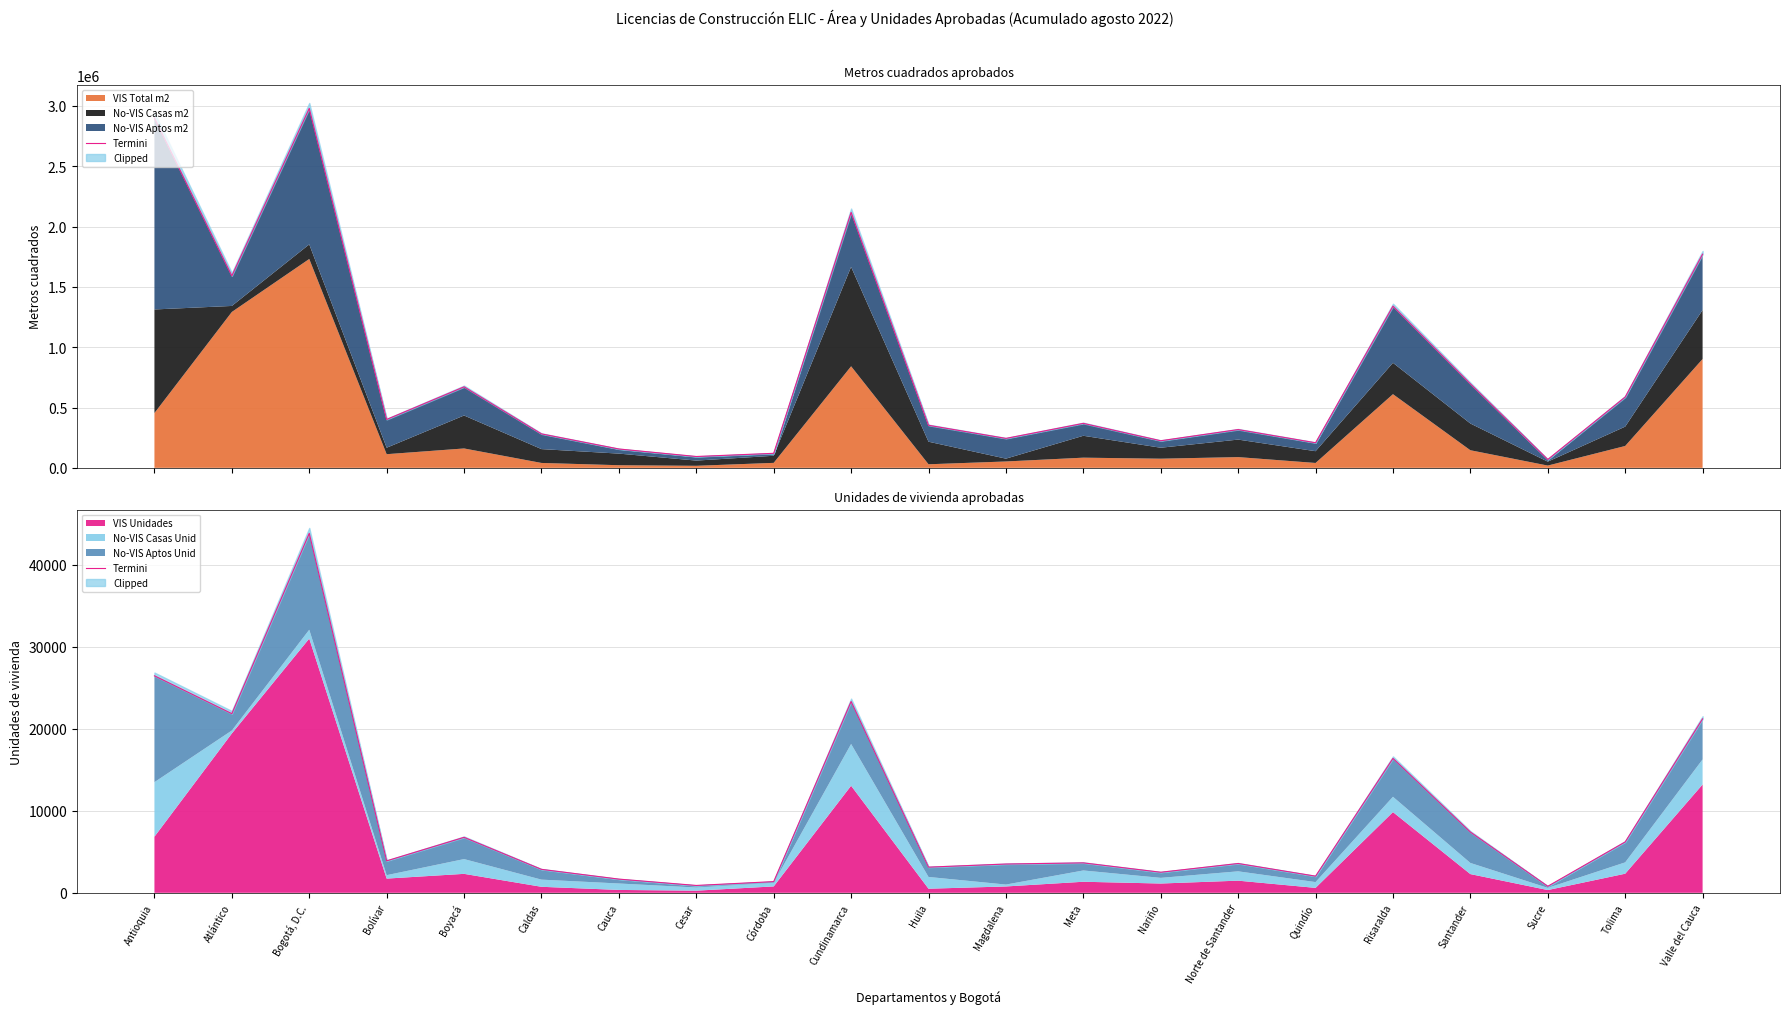

What is the greatest value displayed?

43810